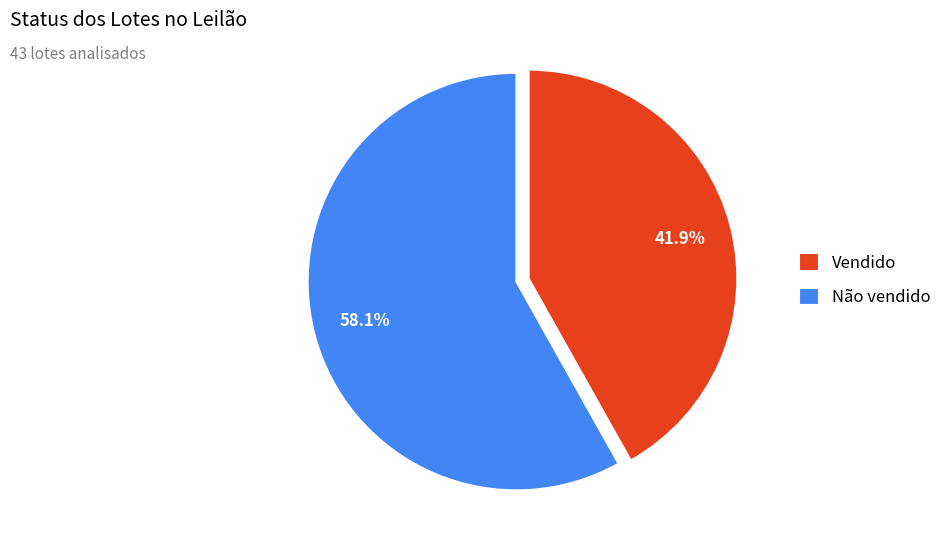

Which slice is the largest?

Não vendido